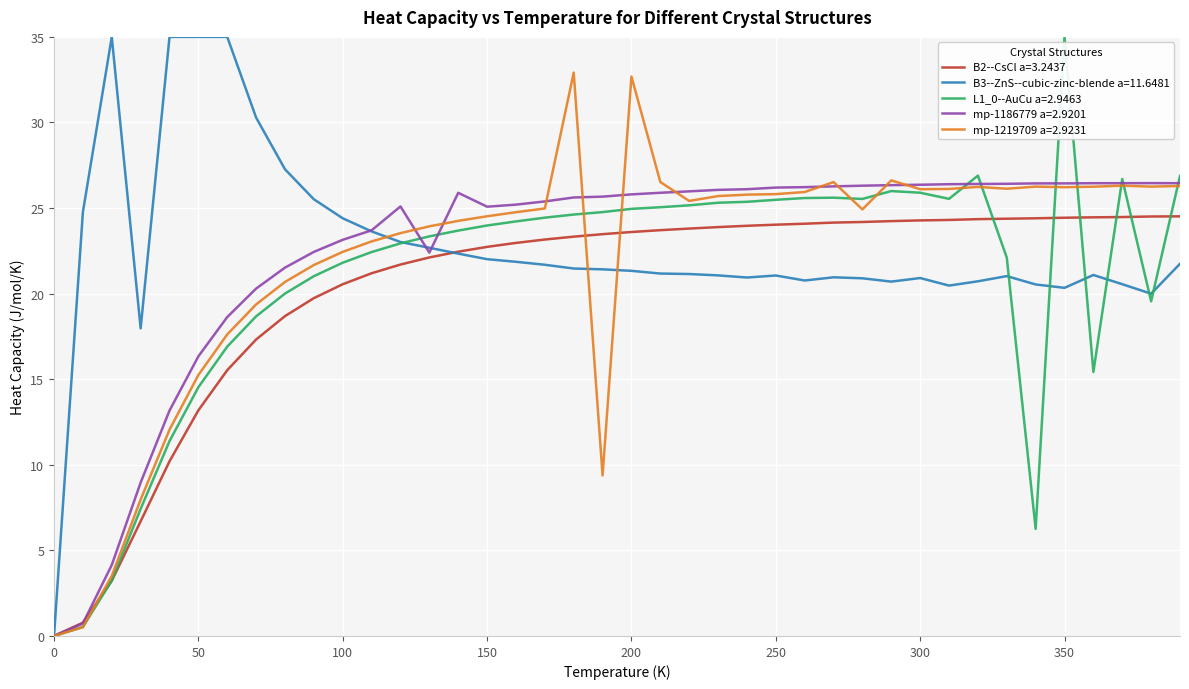

What is the highest value of the L1_0--AuCu a=2.9463 series?

35.0